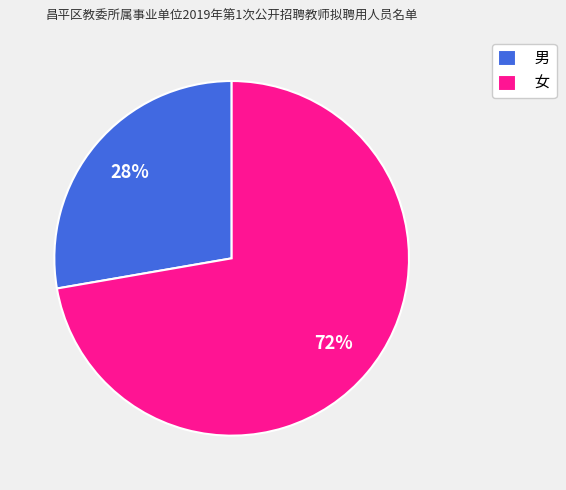

Combined, do 男 and 女 account for over 50%?

Yes